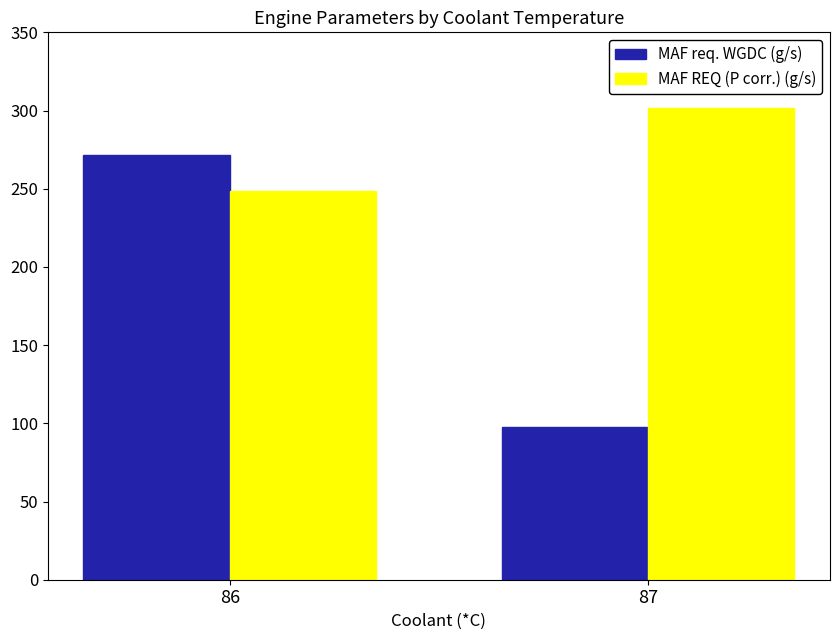

At which label is MAF REQ (P corr.) (g/s) closest to 275?

86